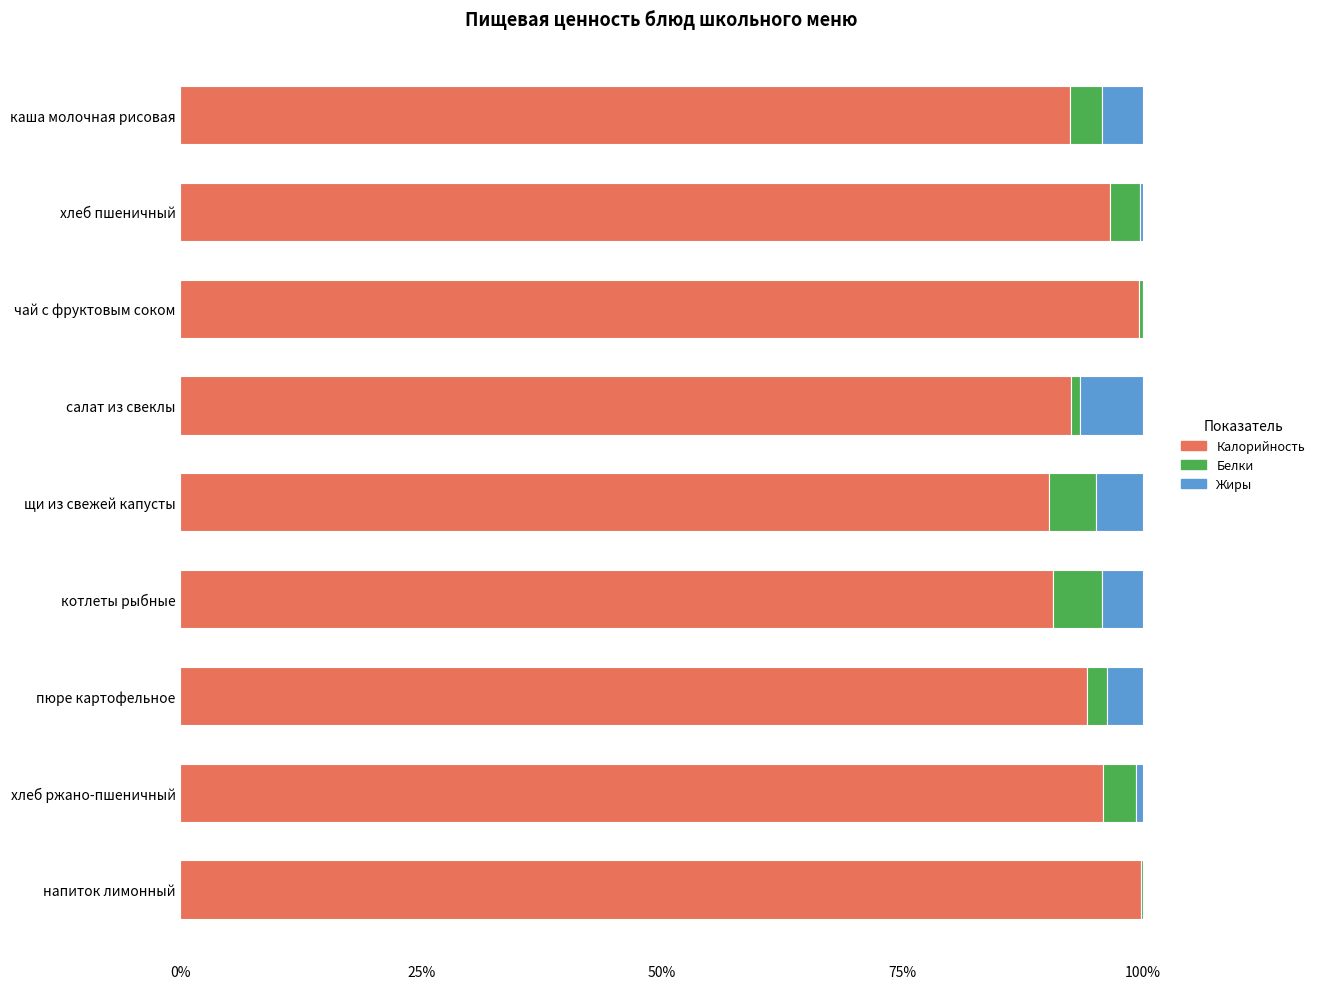

The value of Калорийность at котлеты рыбные is 151.5. True or false?

False